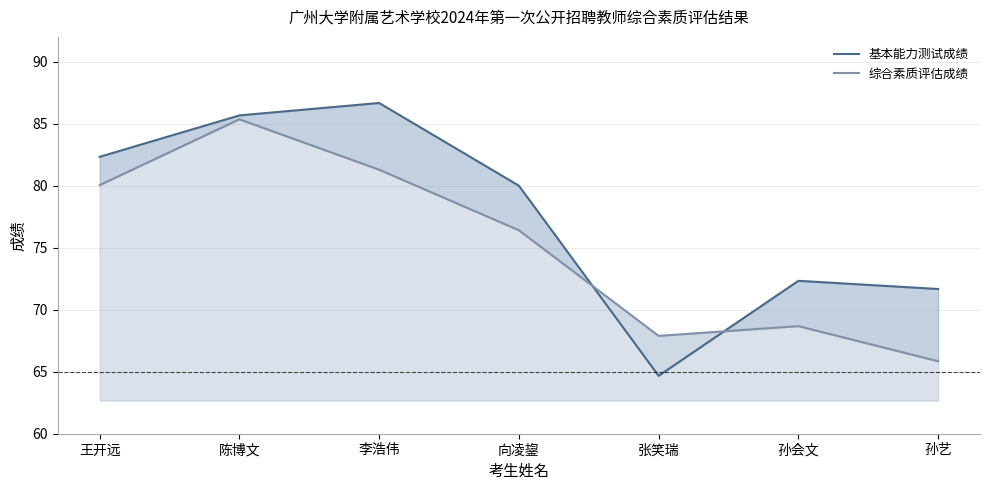

Reading left to right, extract all data points from this chart.

基本能力测试成绩: 王开远=82.3	陈博文=85.7	李浩伟=86.7	向凌鋆=80.0	张笑瑞=64.7	孙会文=72.3	孙艺=71.7
综合素质评估成绩: 王开远=80.0	陈博文=85.4	李浩伟=81.3	向凌鋆=76.4	张笑瑞=67.9	孙会文=68.7	孙艺=65.8